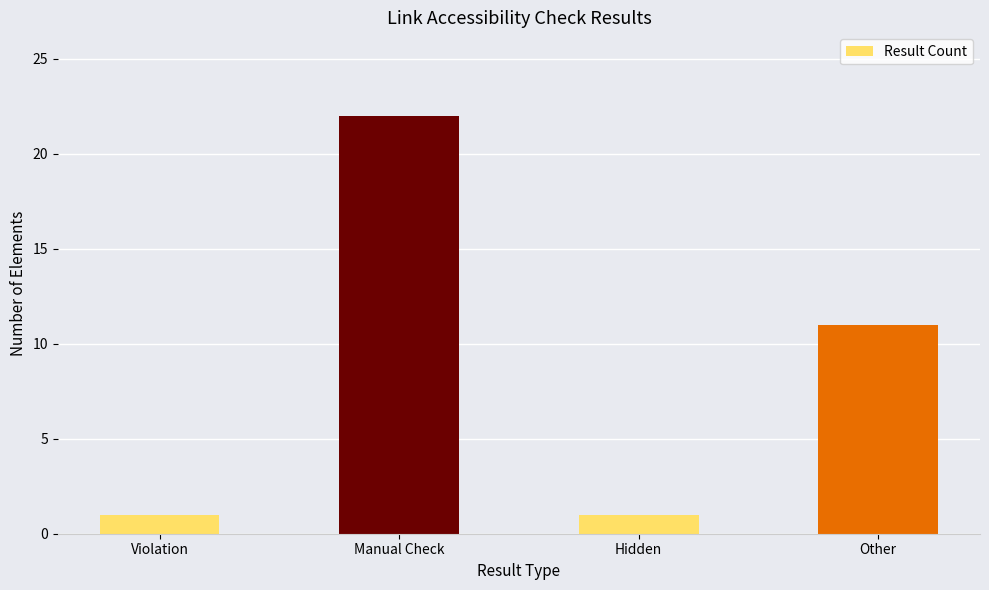

Is it true that the value at Violation is 2?

False